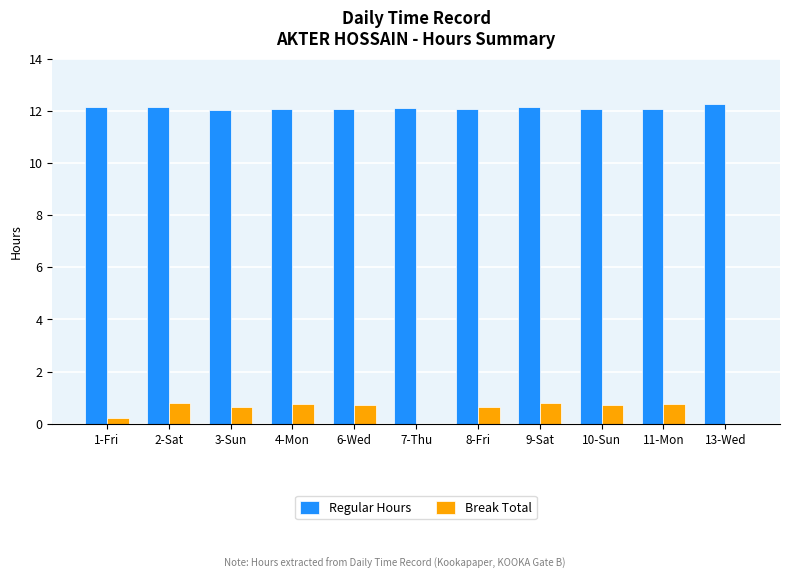

How many groups of bars are there?

11